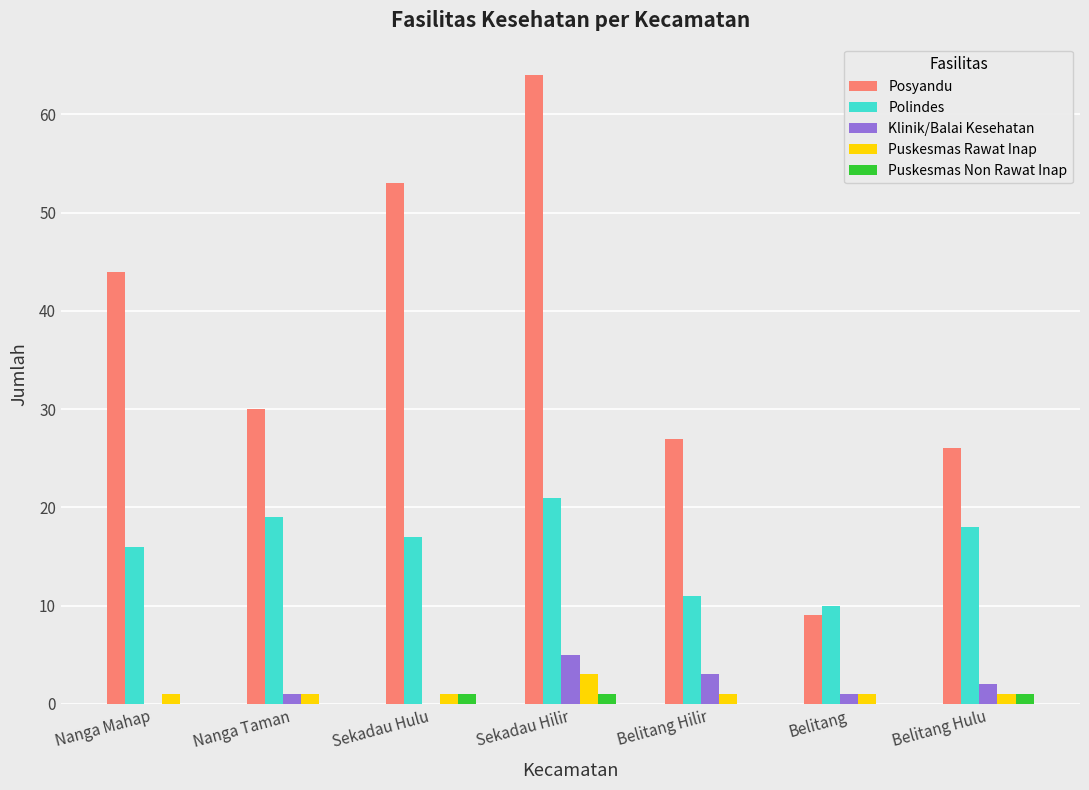

What is the sum of all Posyandu values?

253